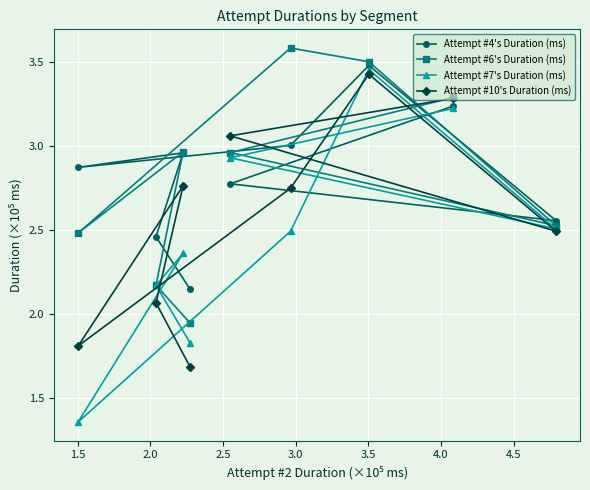

What is the lowest value of the Attempt #10's Duration (ms) series?

1.7